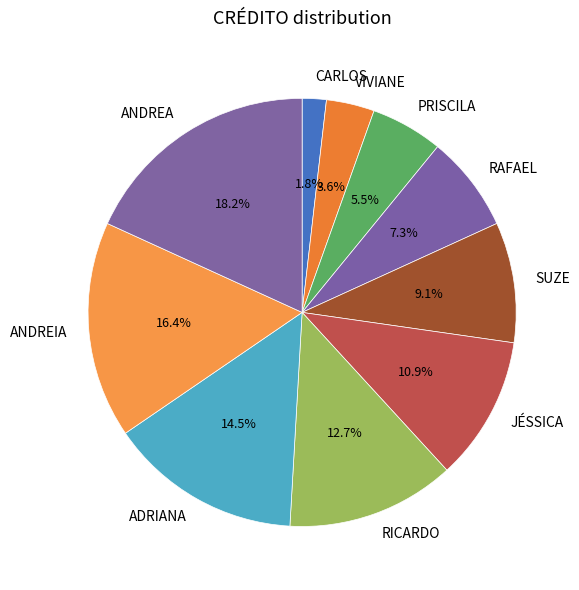

To the nearest percent, what portion does SUZE represent?

9%